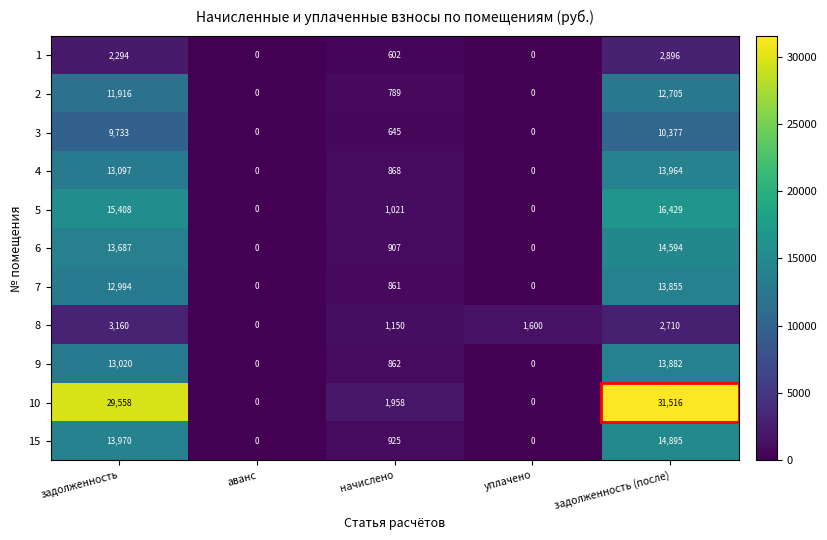

Is it true that 4 equals 5223 at задолженность?

False